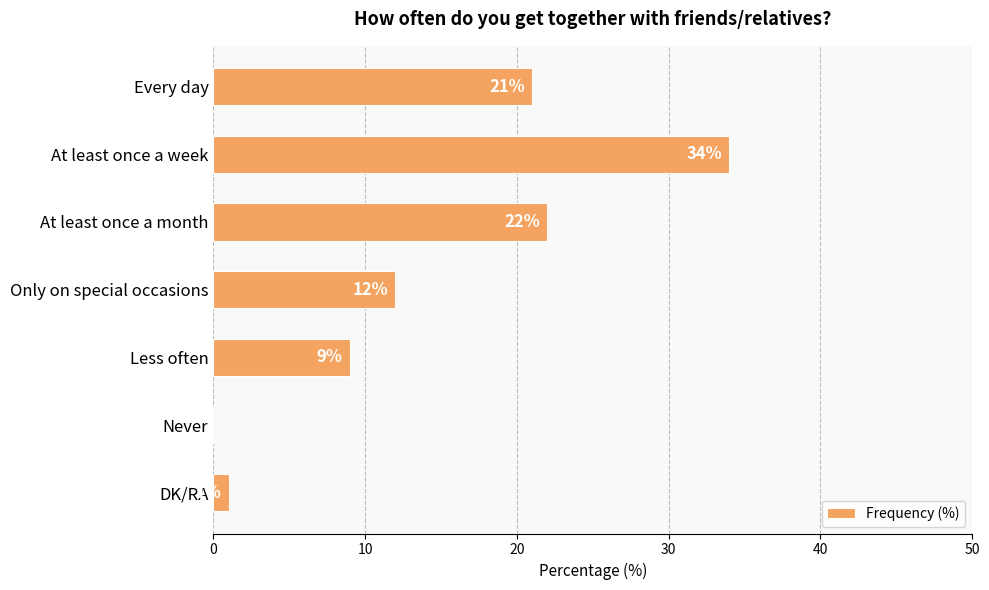

Reading top to bottom, extract all data points from this chart.

Every day=21	At least once a week=34	At least once a month=22	Only on special occasions=12	Less often=9	Never=0	DK/RA=1